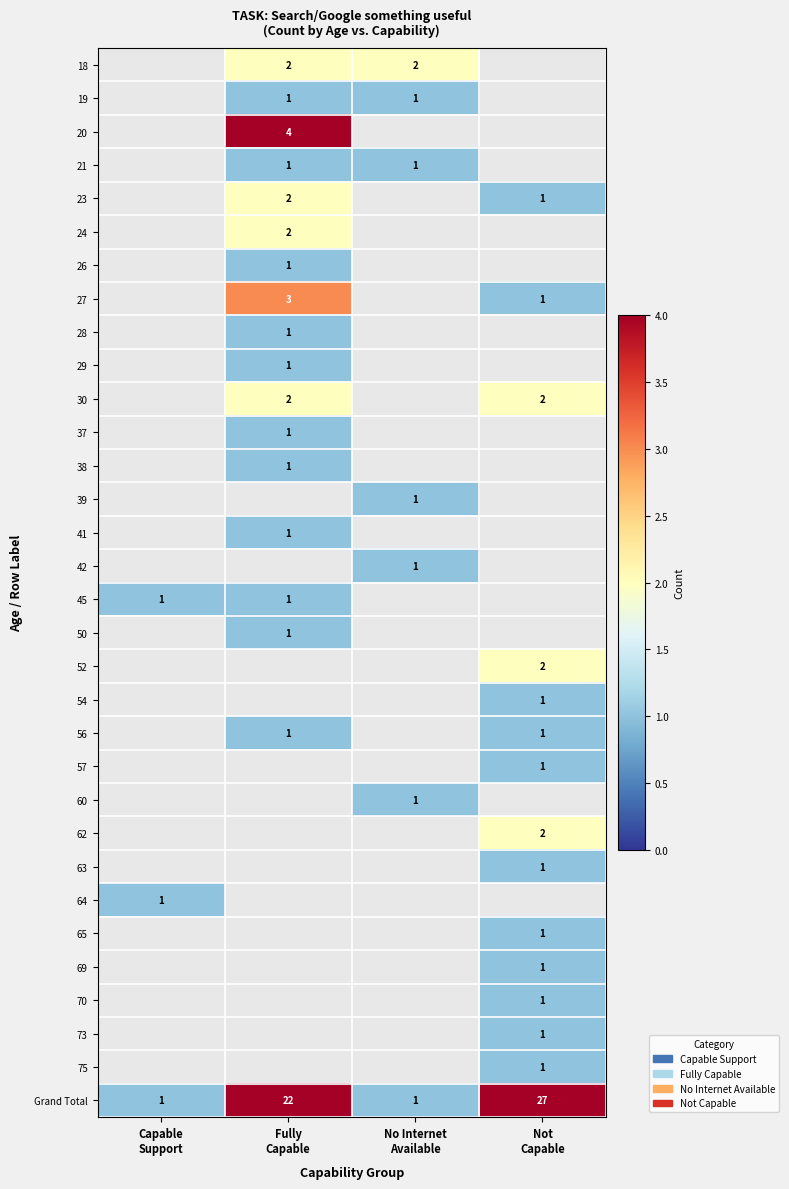

True or false: 63 has a value of 1.0 at Not Capable.

True